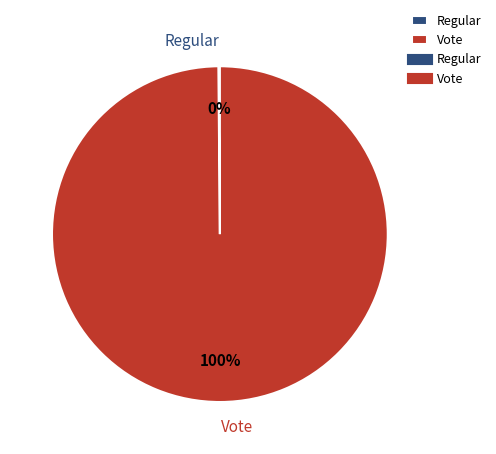

To the nearest percent, what portion does Vote represent?

100%